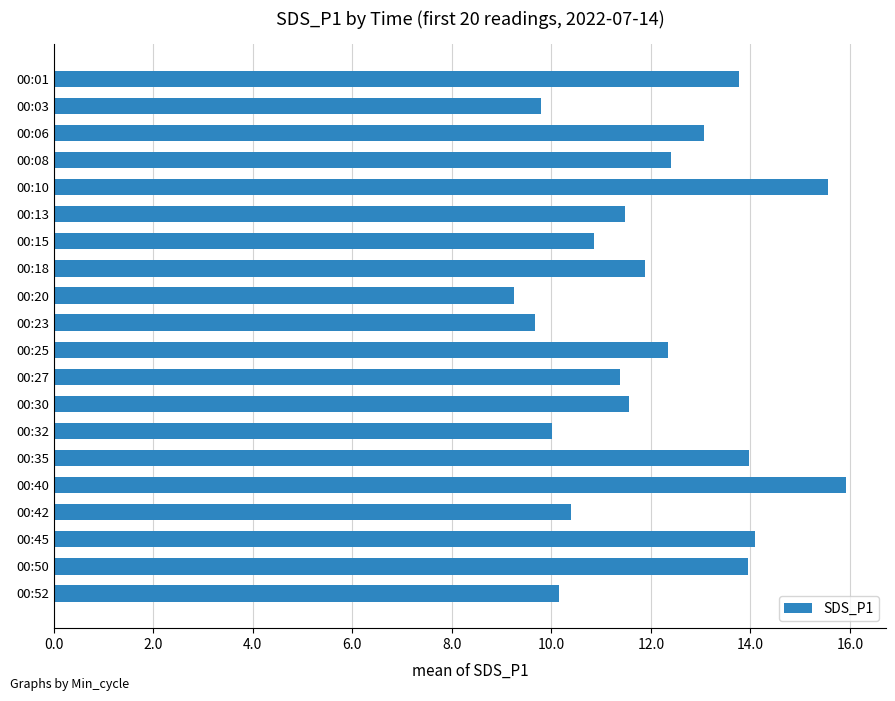

How many data points are above 11?

13